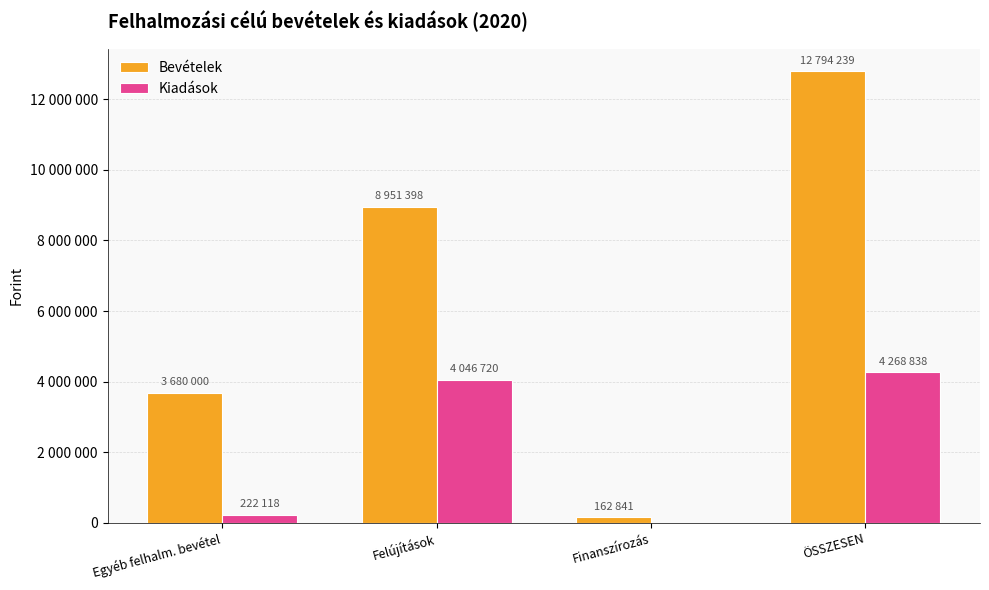

Which series changed the most between Egyéb felhalm. bevétel and Finanszírozás?

Bevételek